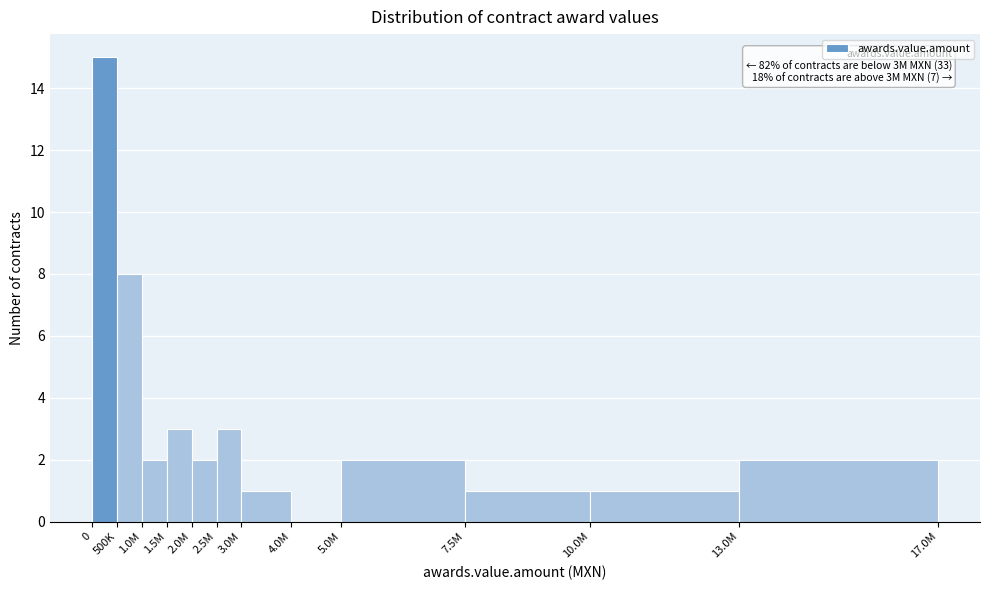

Reading left to right, list all the values displayed in this chart.

0=15	500K=8	1.0M=2	1.5M=3	2.0M=2	2.5M=3	3.0M=1	4.0M=0	5.0M=2	7.5M=1	10.0M=1	13.0M=2